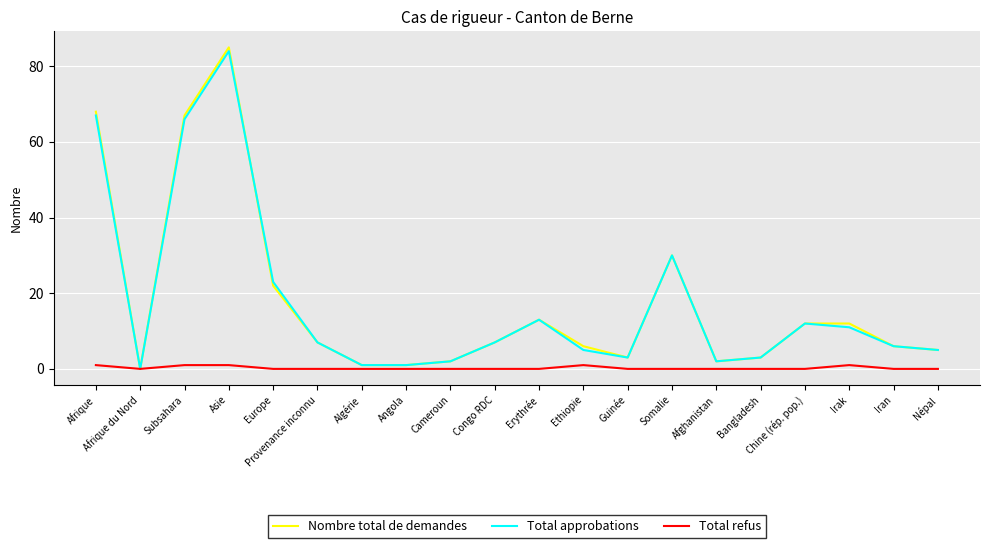

Read the Total approbations value at Somalie.

30